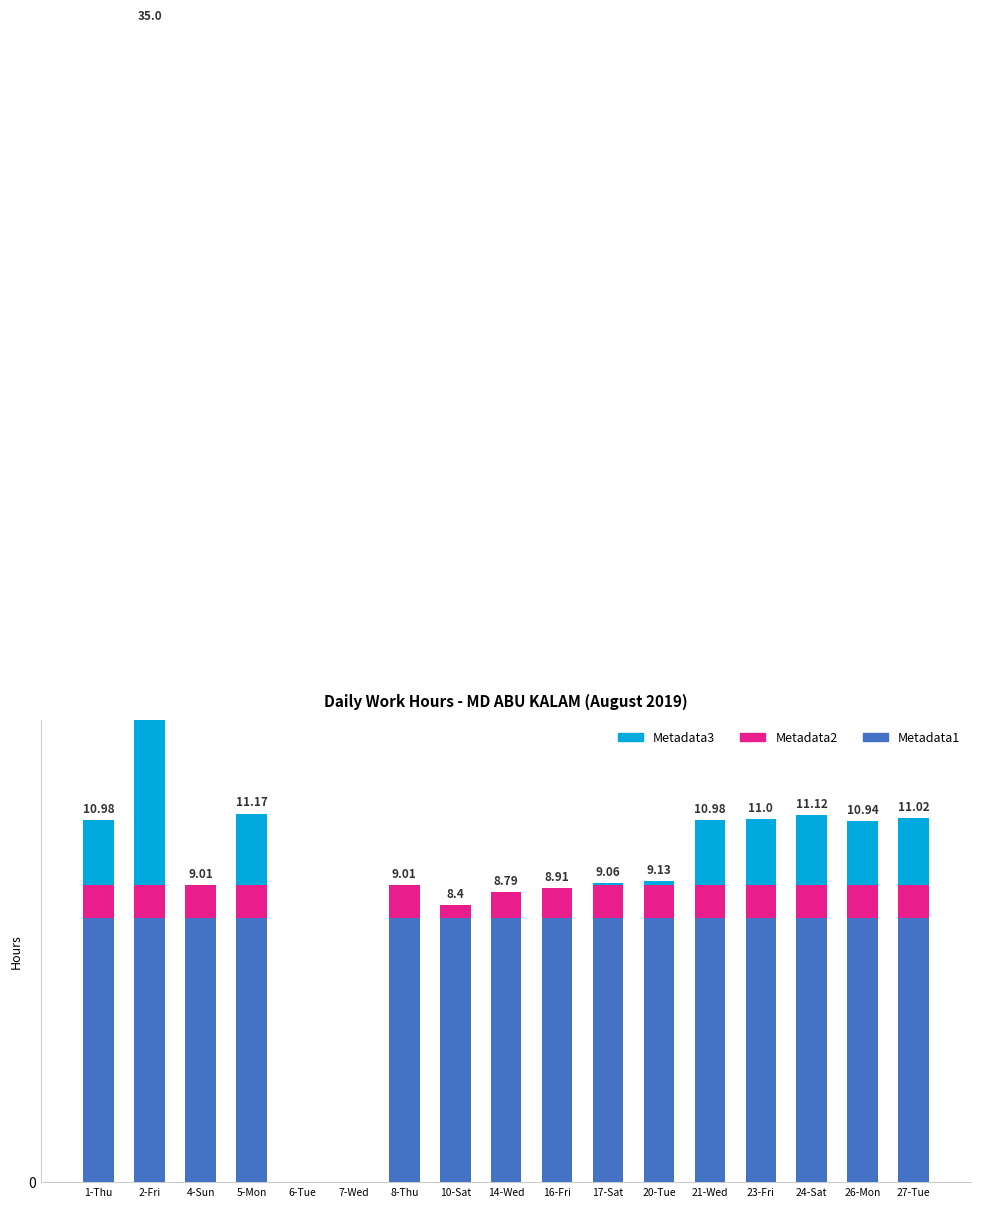

At which category is the sum across all series the highest?

2-Fri